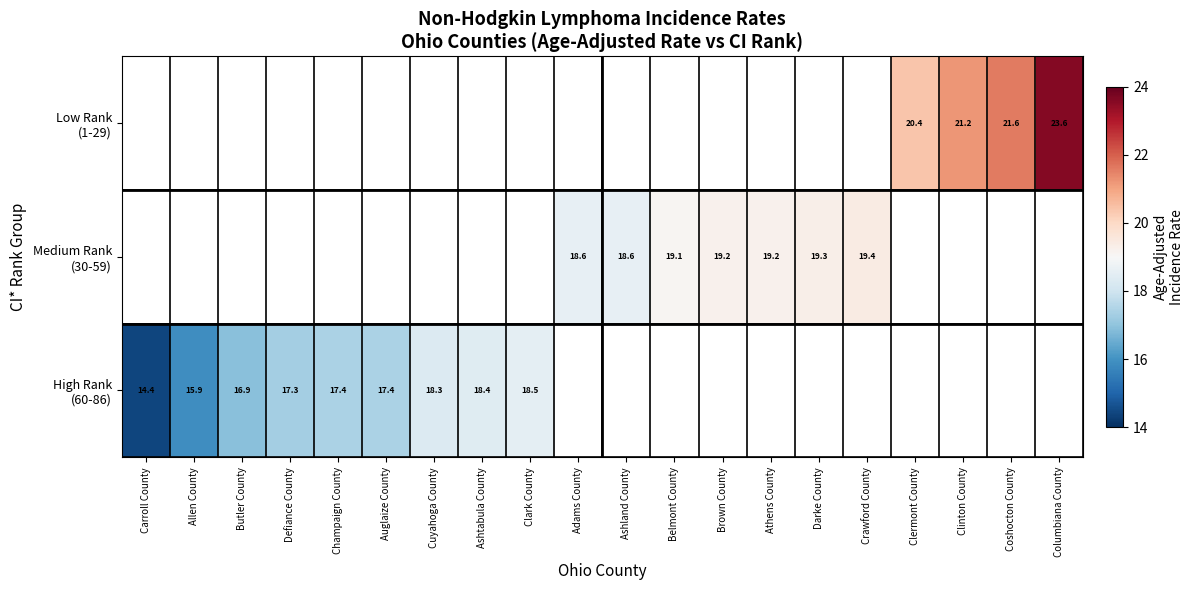

What is the maximum value for High Rank (60-86)?

18.5